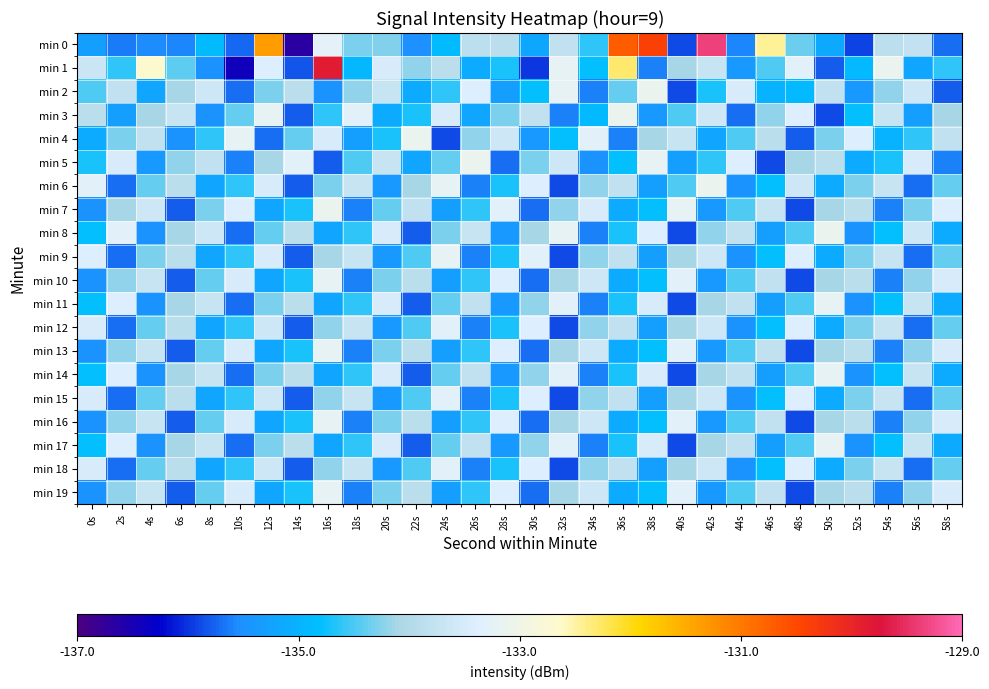

At which category does the chart reach its minimum across all series?

14s